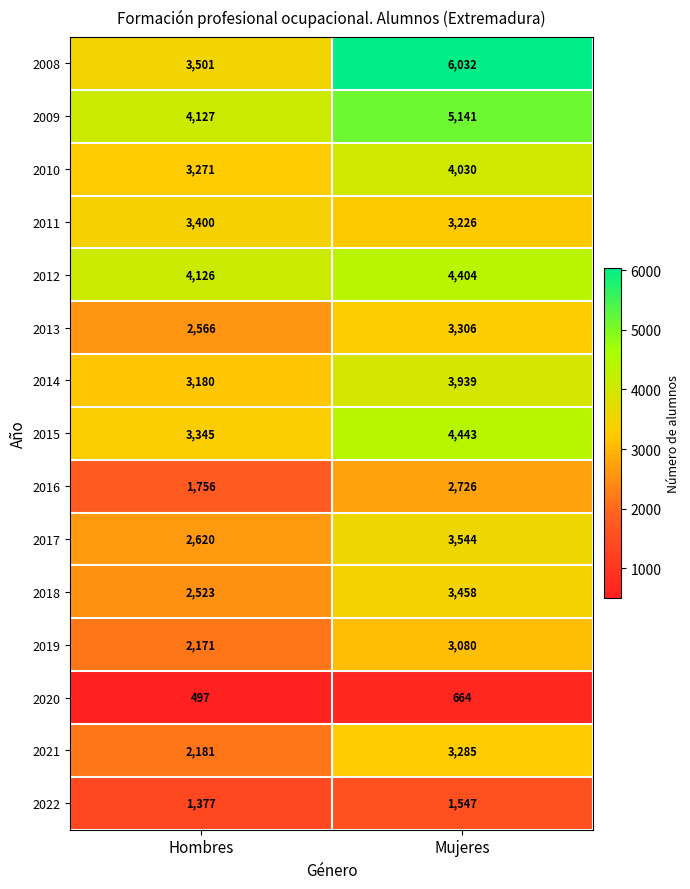

What is the sum of the 2012 values at Mujeres and Hombres?

8530